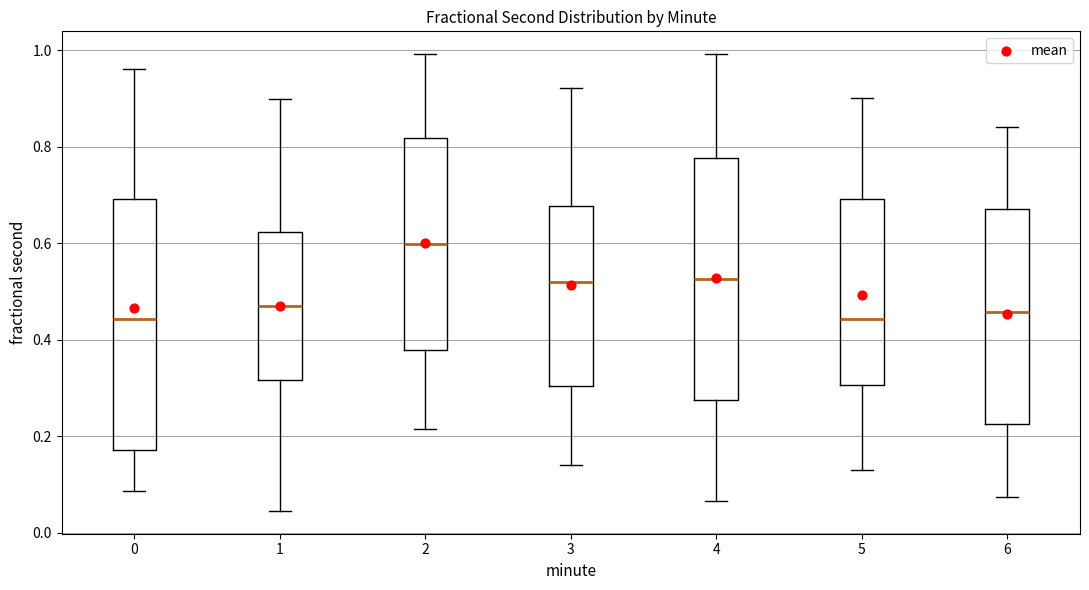

Reading left to right, transcribe this box plot: for each box, give where its median line is, the range the box spans, and where its two whiskers end, as read against the y-axis. The values are not printed on the chart, so give them approximately, as read against the axis.

0: median 0.44, box 0.18 to 0.70, whiskers 0.08 to 0.96
1: median 0.48, box 0.32 to 0.62, whiskers 0.04 to 0.90
2: median 0.60, box 0.38 to 0.82, whiskers 0.22 to 1.00
3: median 0.52, box 0.30 to 0.68, whiskers 0.14 to 0.92
4: median 0.52, box 0.28 to 0.78, whiskers 0.06 to 1.00
5: median 0.44, box 0.30 to 0.70, whiskers 0.14 to 0.90
6: median 0.46, box 0.22 to 0.68, whiskers 0.08 to 0.84